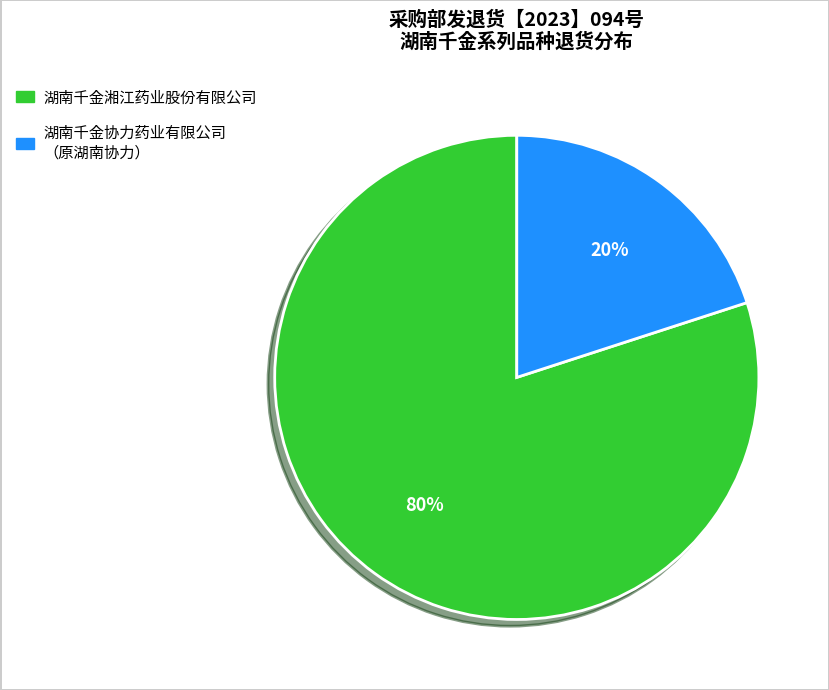

To the nearest percent, what is the difference between the largest and smallest slice percentages?

60%